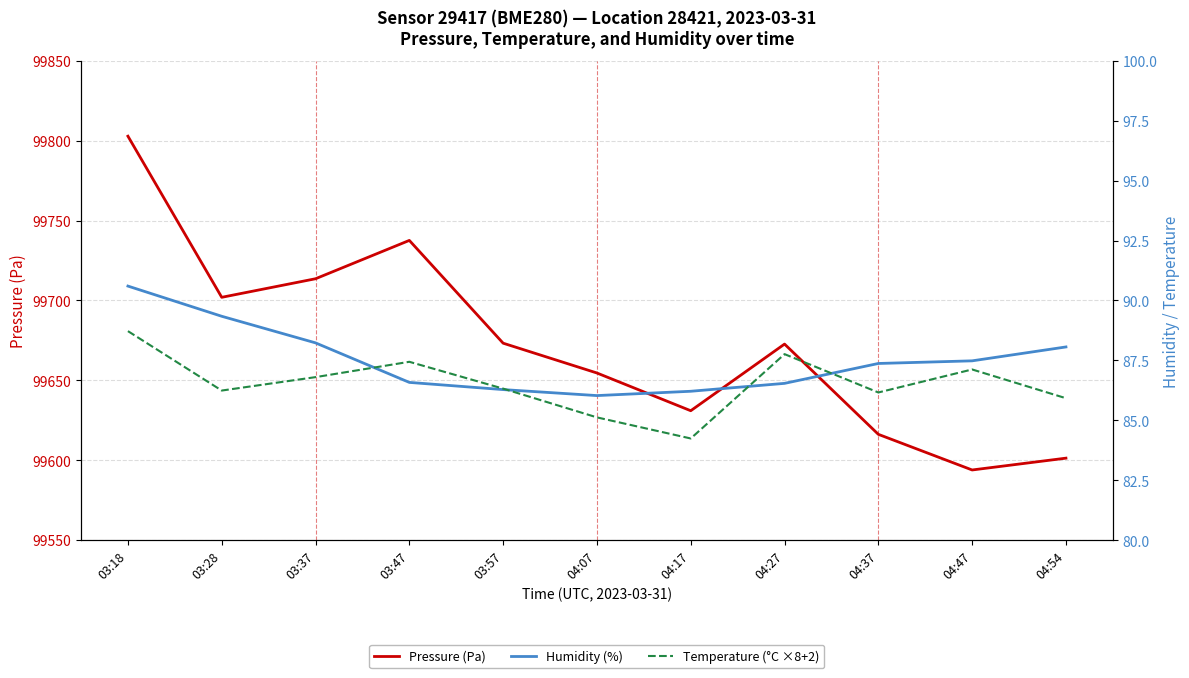

What is the minimum value for Humidity (%)?

86.0